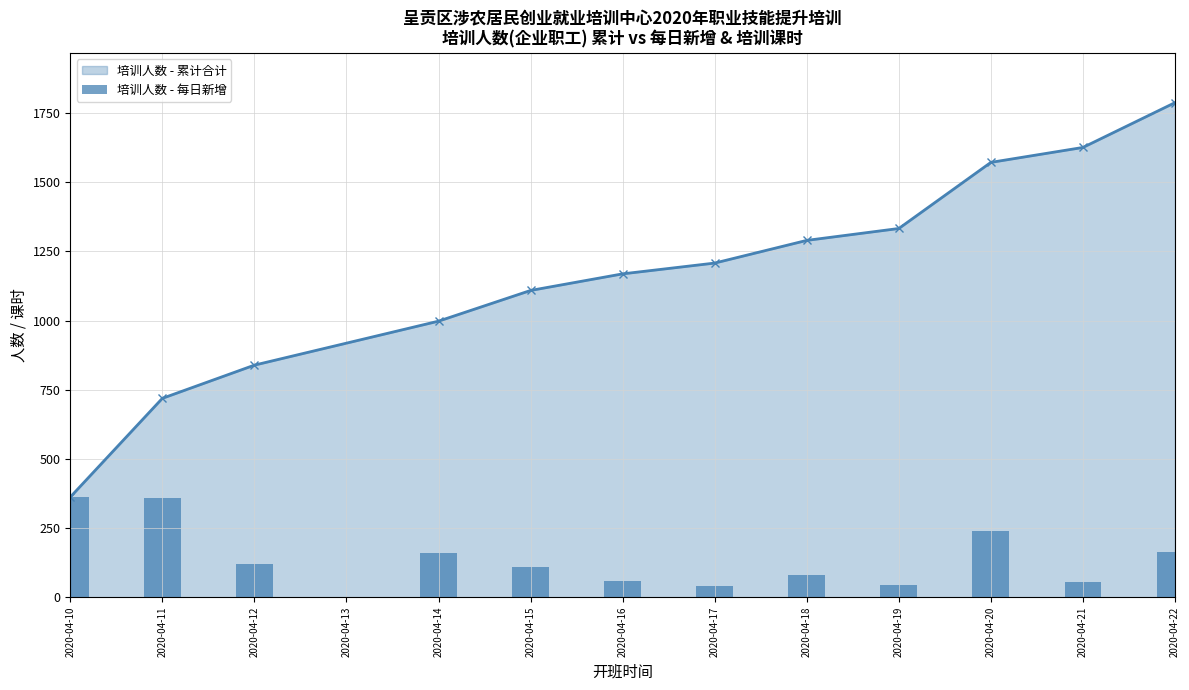

The value of 培训人数 - 累计合计 at 2020-04-14 is 998. True or false?

True